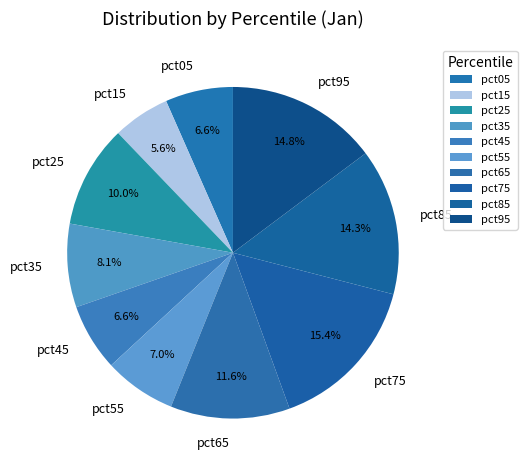

The pct15 slice represents 6% of the pie. True or false?

True